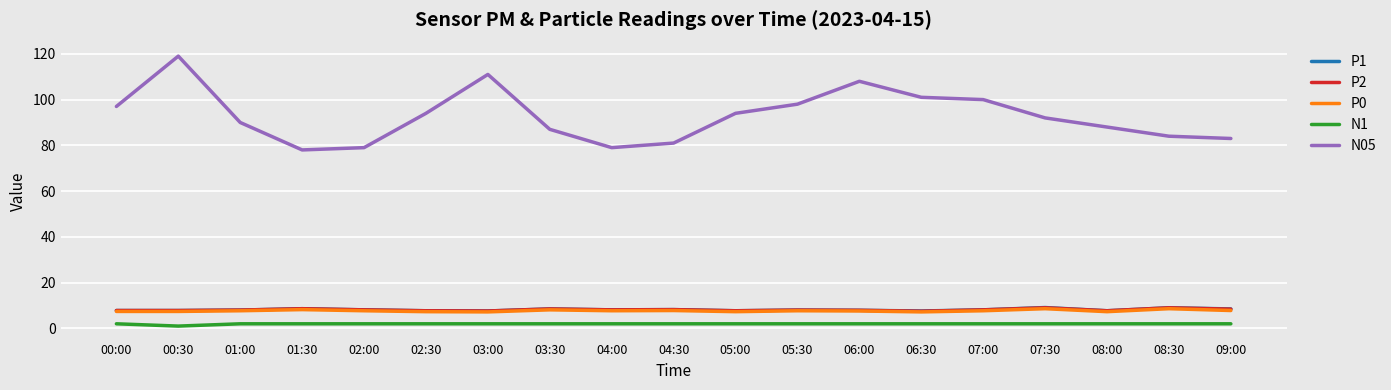

True or false: P2 has a value of 3.0 at 02:30.

False